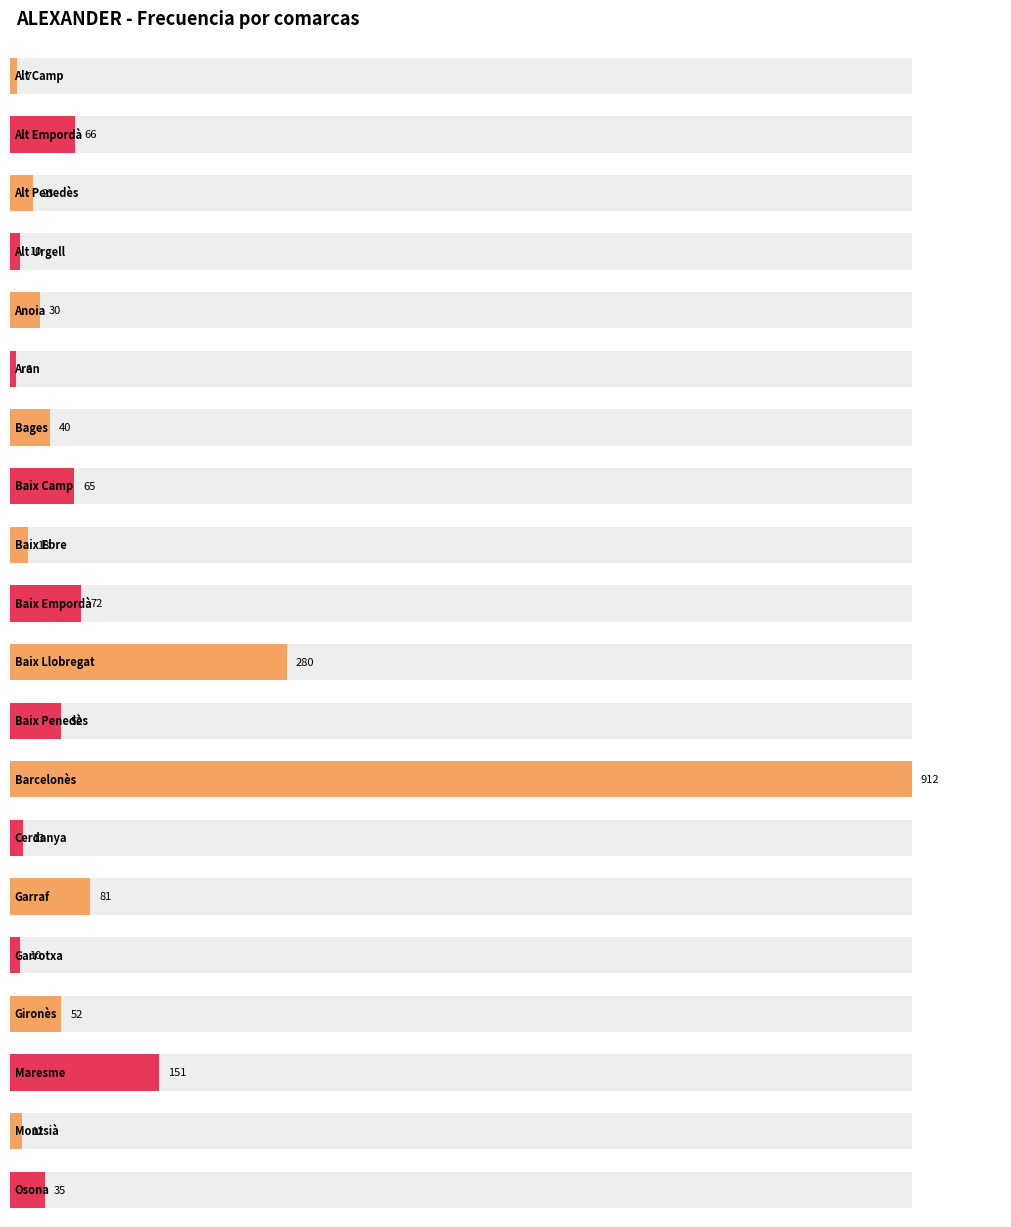

How many bars are there in total?

20